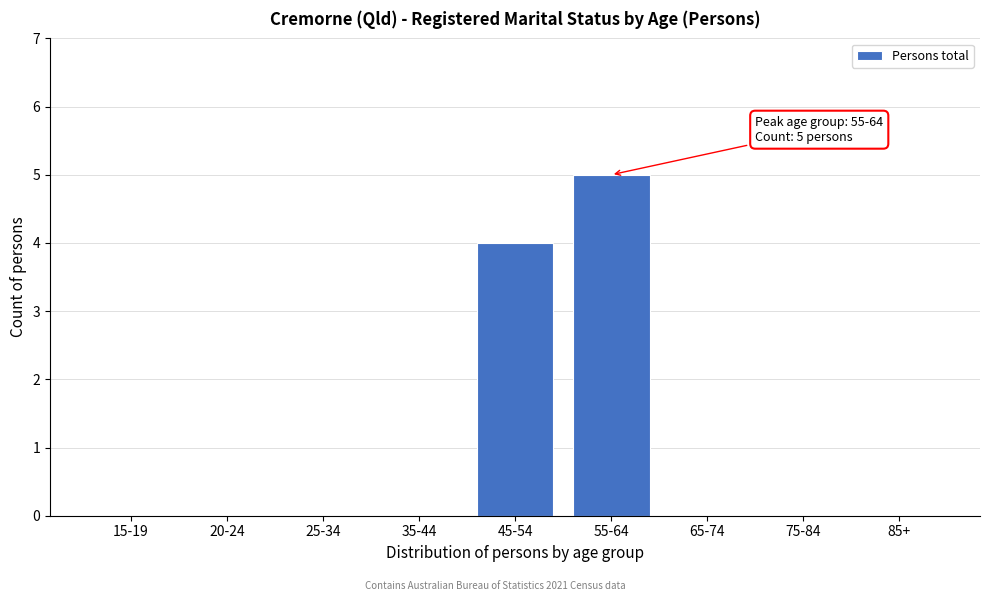

Reading left to right, extract all data points from this chart.

15-19=0	20-24=0	25-34=0	35-44=0	45-54=4	55-64=5	65-74=0	75-84=0	85+=0